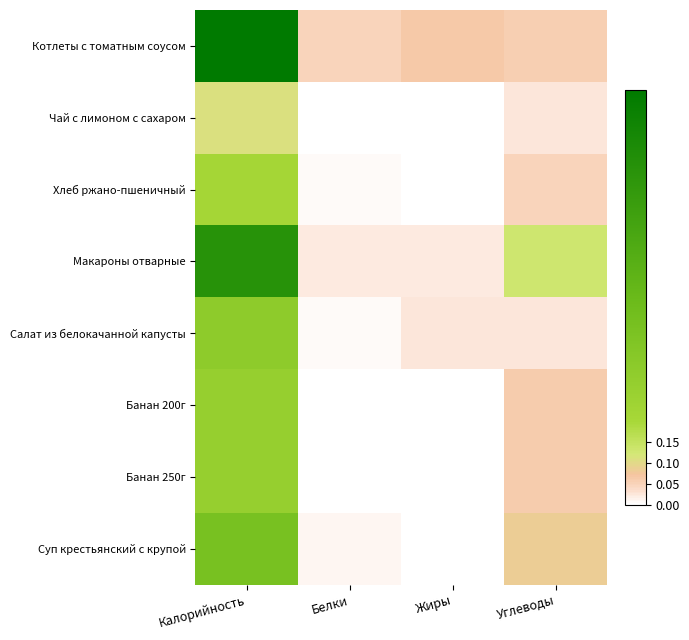

Reading left to right, what are all the values shown in this chart?

Котлеты с томатным соусом: Калорийность=1.0	Белки=0.0	Жиры=0.1	Углеводы=0.1
Чай с лимоном с сахаром: Калорийность=0.1	Белки=0.0	Жиры=0.0	Углеводы=0.0
Хлеб ржано-пшеничный: Калорийность=0.2	Белки=0.0	Жиры=0.0	Углеводы=0.1
Макароны отварные: Калорийность=0.8	Белки=0.0	Жиры=0.0	Углеводы=0.1
Салат из белокачанной капусты: Калорийность=0.3	Белки=0.0	Жиры=0.0	Углеводы=0.0
Банан 200г: Калорийность=0.3	Белки=0.0	Жиры=0.0	Углеводы=0.1
Банан 250г: Калорийность=0.3	Белки=0.0	Жиры=0.0	Углеводы=0.1
Суп крестьянский с крупой: Калорийность=0.4	Белки=0.0	Жиры=0.0	Углеводы=0.1